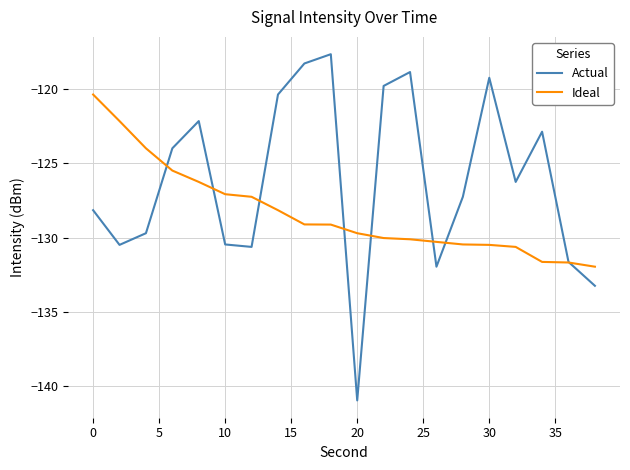

List the series in order of their overall mean, highest first.

Actual, Ideal